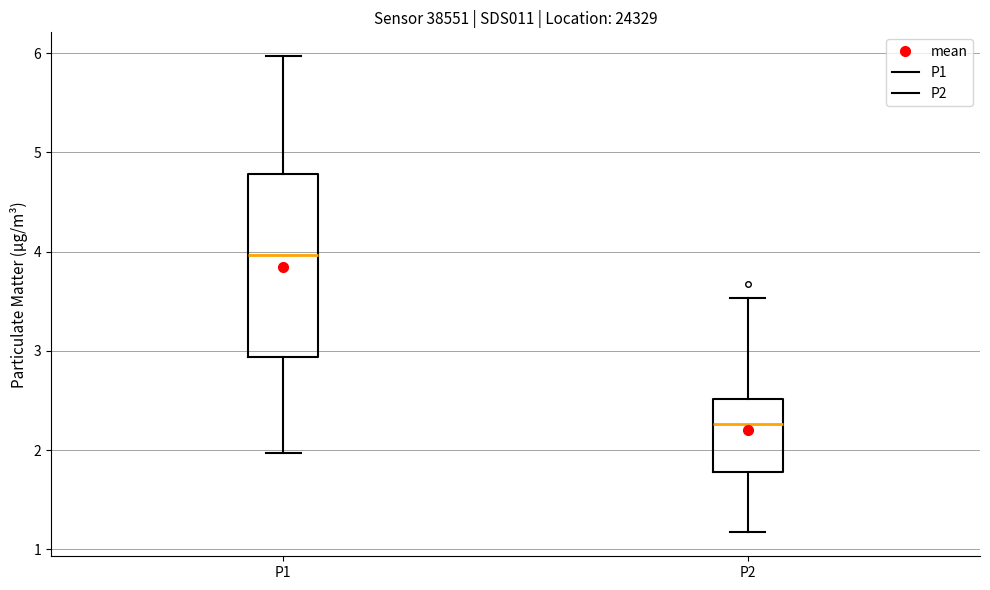

Reading left to right, transcribe this box plot: for each box, give where its median line is, the range the box spans, and where its two whiskers end, as read against the y-axis. The values are not printed on the chart, so give them approximately, as read against the axis.

P1: median 4.0, box 2.9 to 4.8, whiskers 2.0 to 6.0
P2: median 2.3, box 1.8 to 2.5, whiskers 1.2 to 3.5